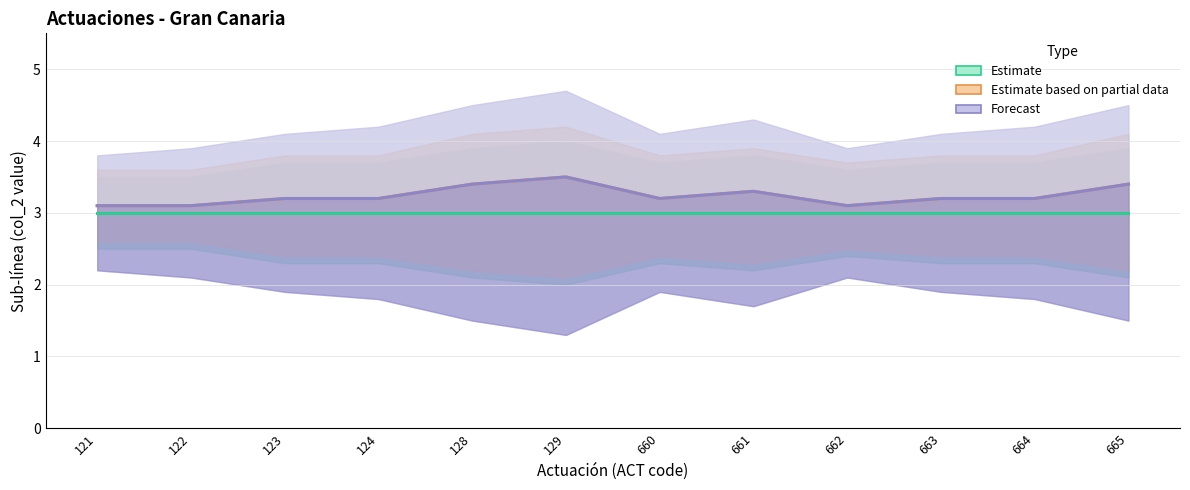

In Estimate based on partial data, how many points are higher than both neighbors (excluding endpoints)?

2